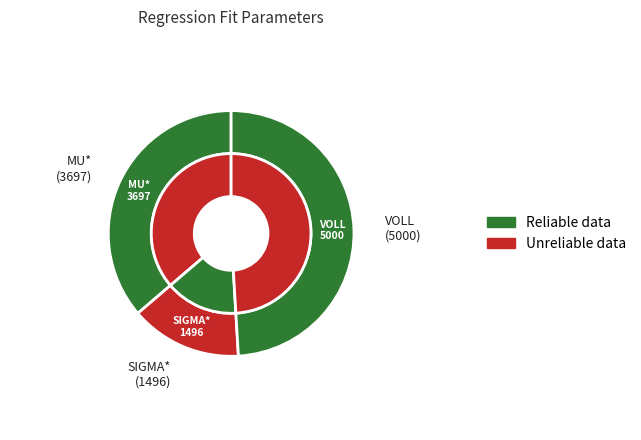

What is the largest slice in the pie chart?

VOLL